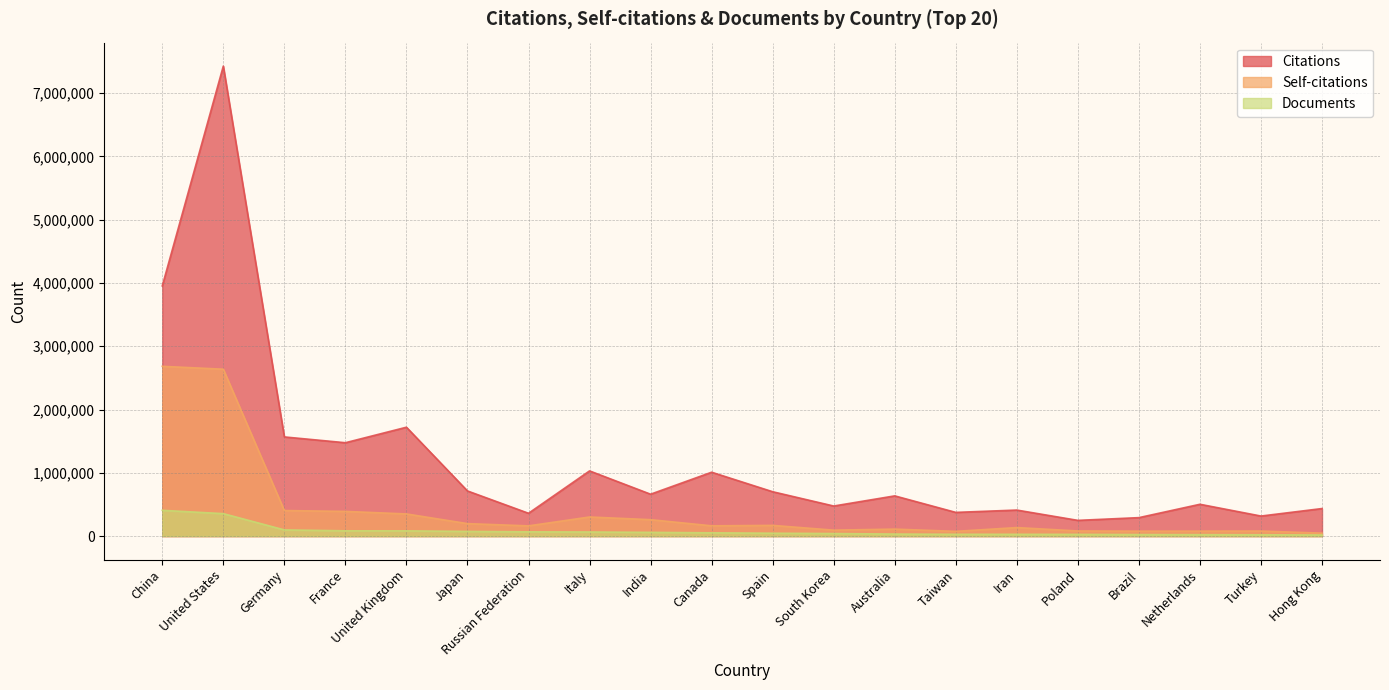

True or false: Citations has more than 1 interior local peaks.

True